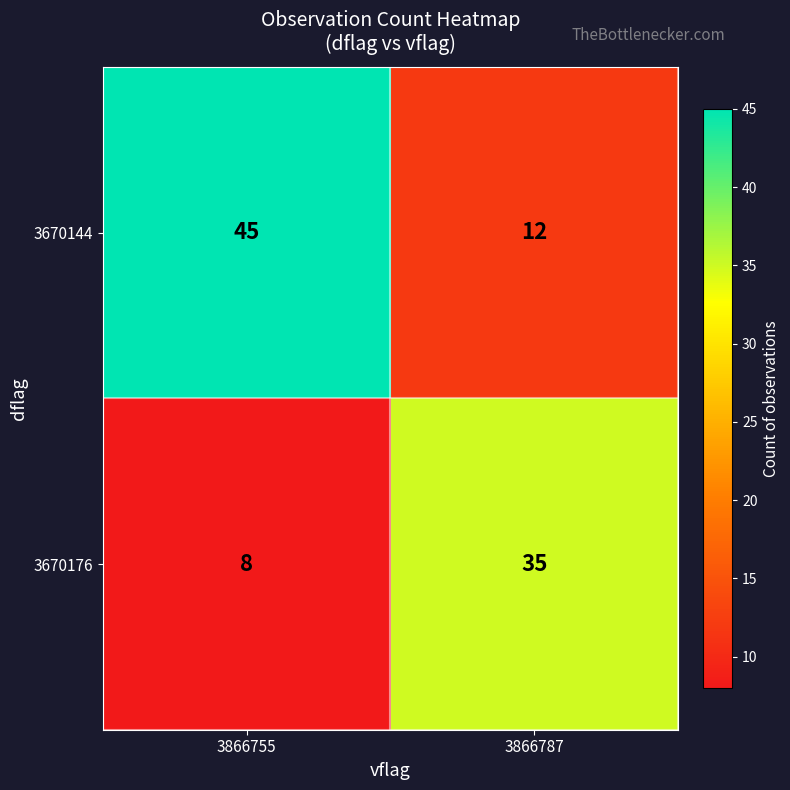

Reading right to left, what are all the values shown in this chart?

3670144: 12	45
3670176: 35	8